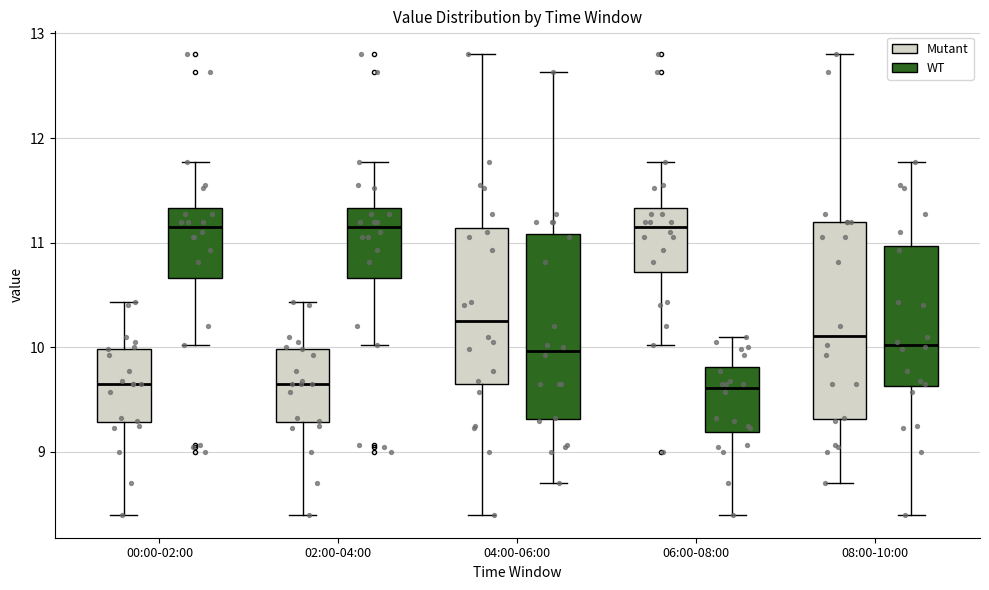

Where does the upper whisker of the box for 06:00-08:00 (Mutant) end on the y-axis? The values are not printed on the chart, so give them approximately, as read against the axis.

11.8